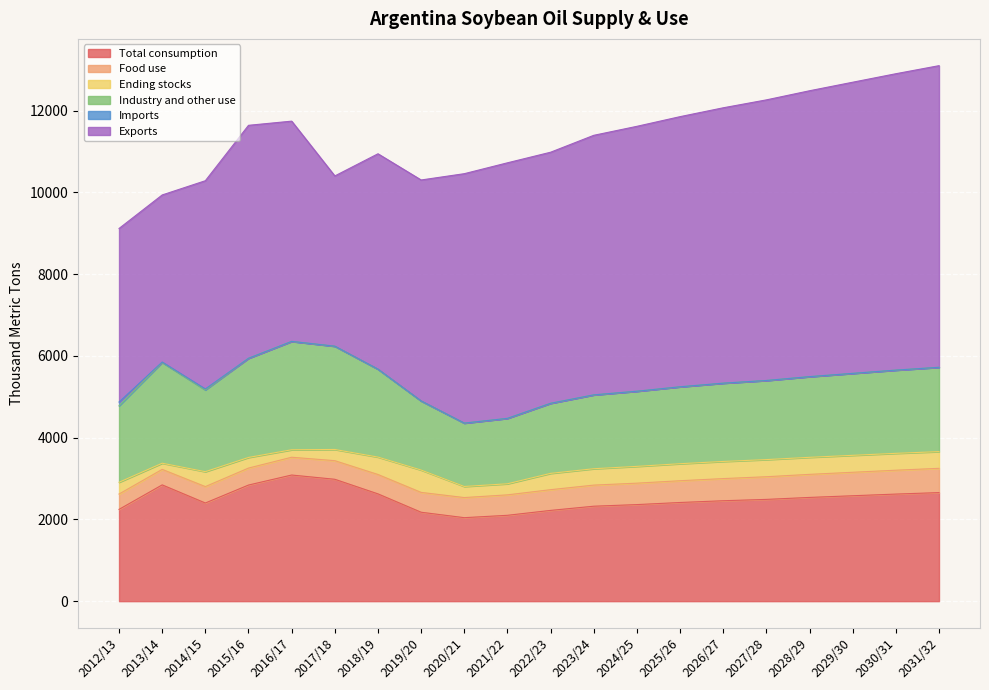

What position from the left is 2015/16?

4